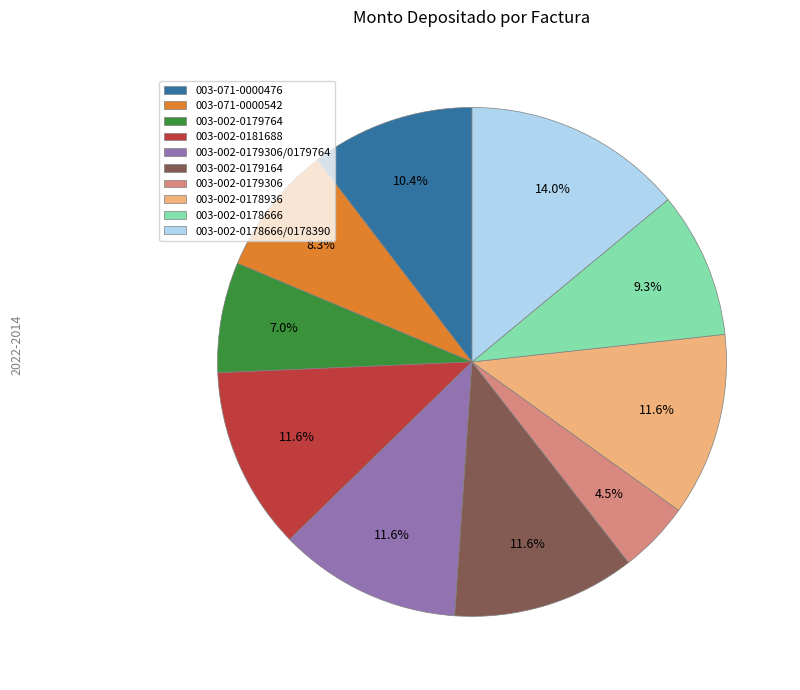

How many slices are in this pie chart?

10